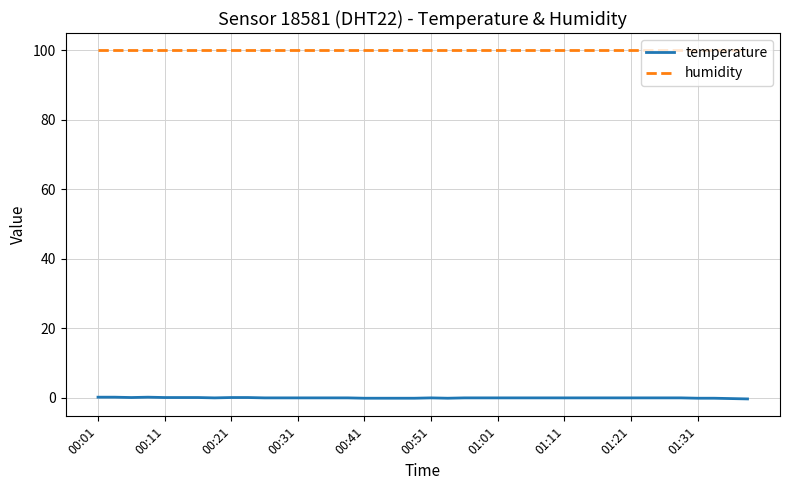

Which series has the largest range (max minus min)?

temperature